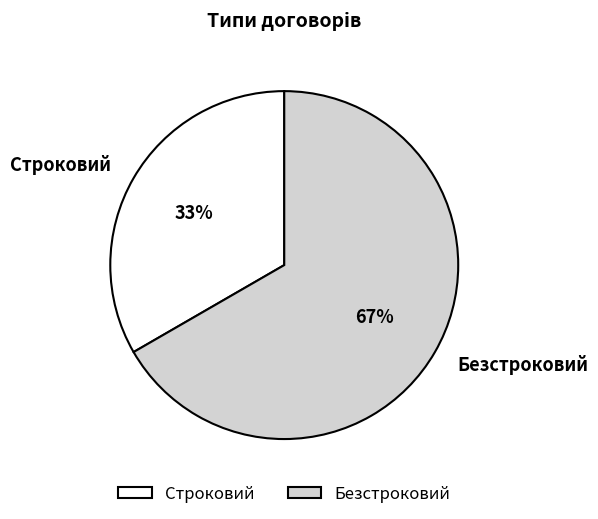

How many segments does this pie chart have?

2